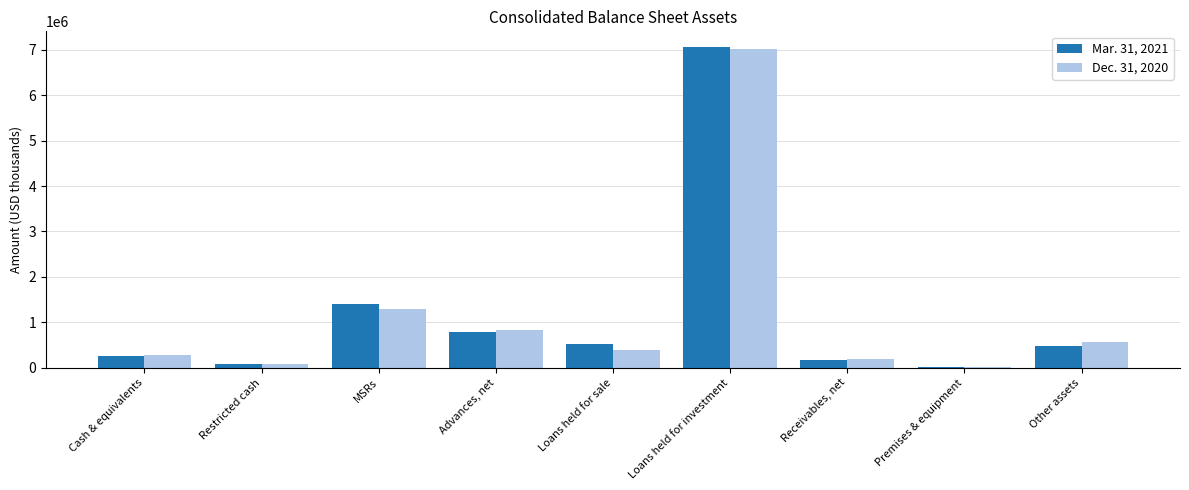

Which series changed the most between Restricted cash and Receivables, net?

Dec. 31, 2020